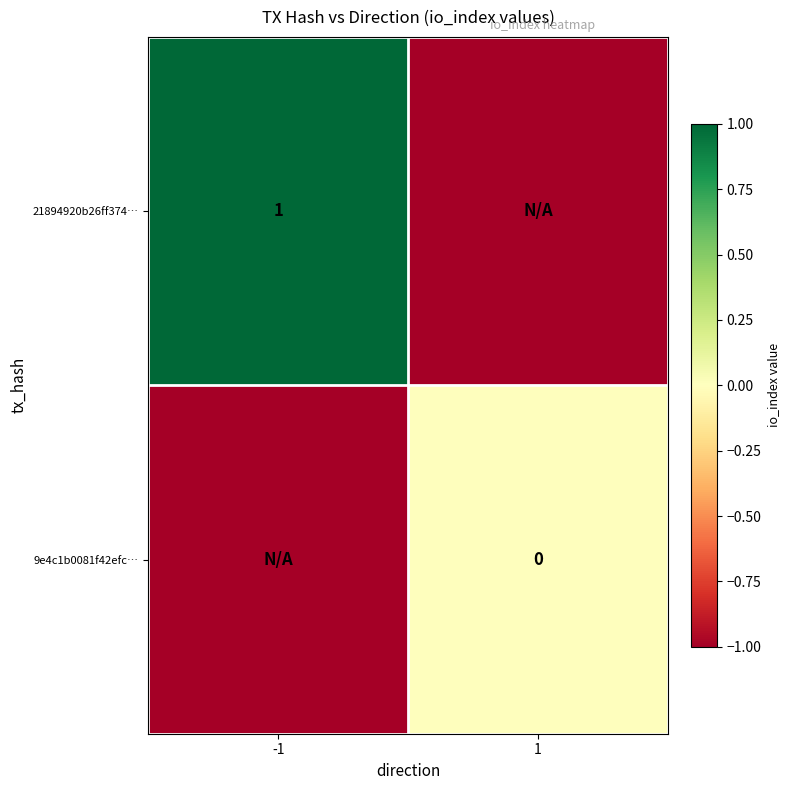

The value of 21894920b26ff374… at -1 is 1. True or false?

True